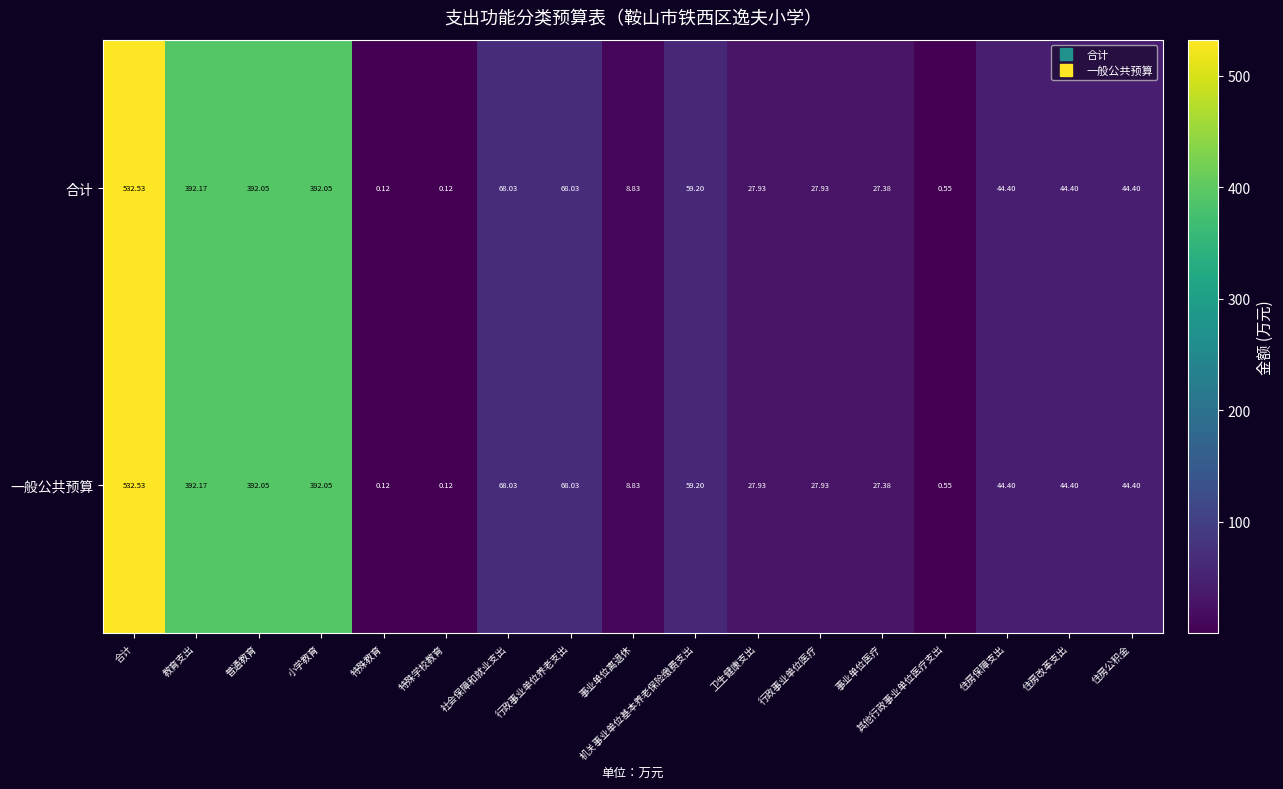

Is the value of 合计 at 其他行政事业单位医疗支出 greater than the value of 一般公共预算 at 卫生健康支出?

No